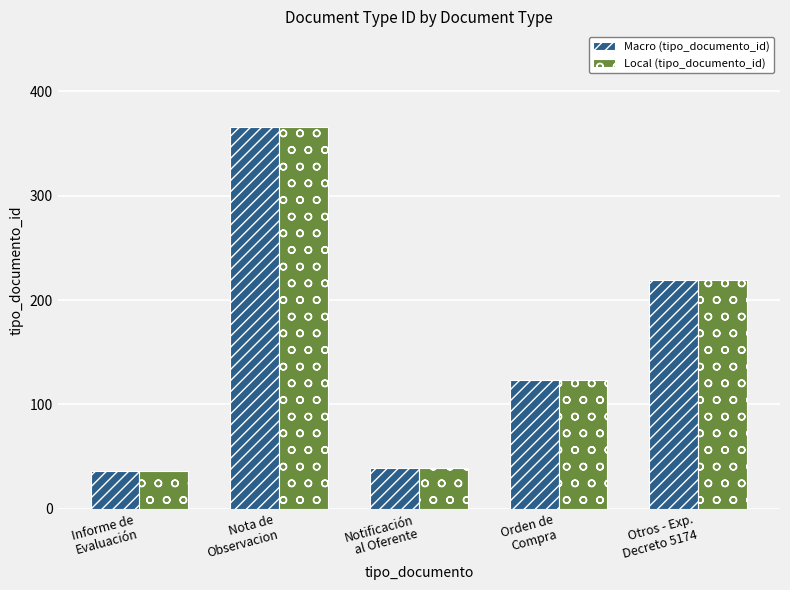

What is the greatest value displayed?

366